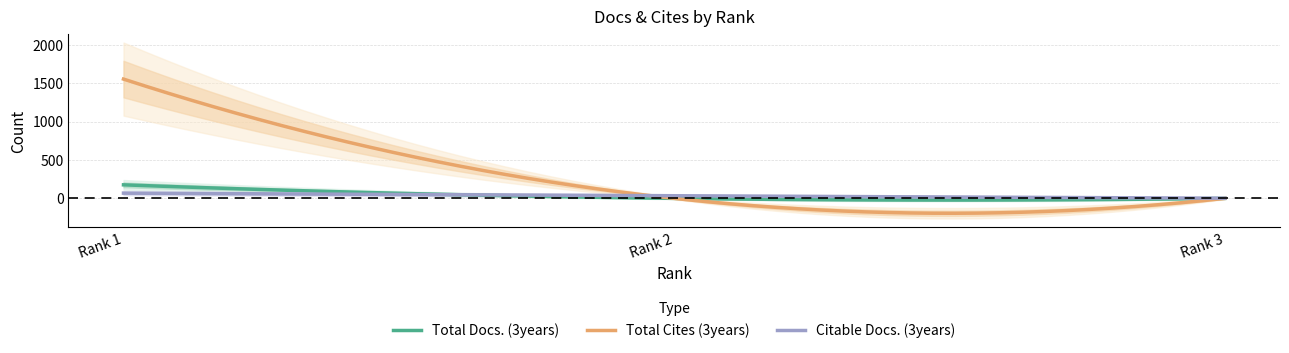

How many values in the Citable Docs. (3years) series are below 34?

1